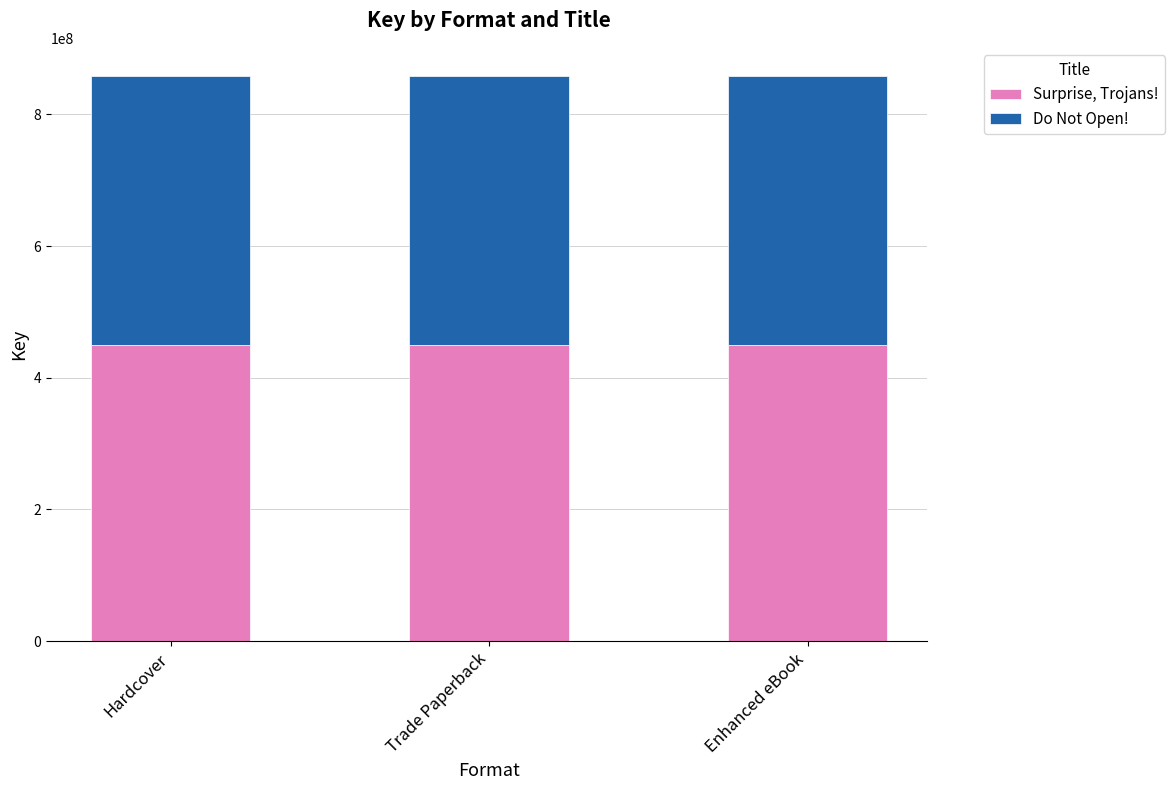

Are the bars horizontal?

No